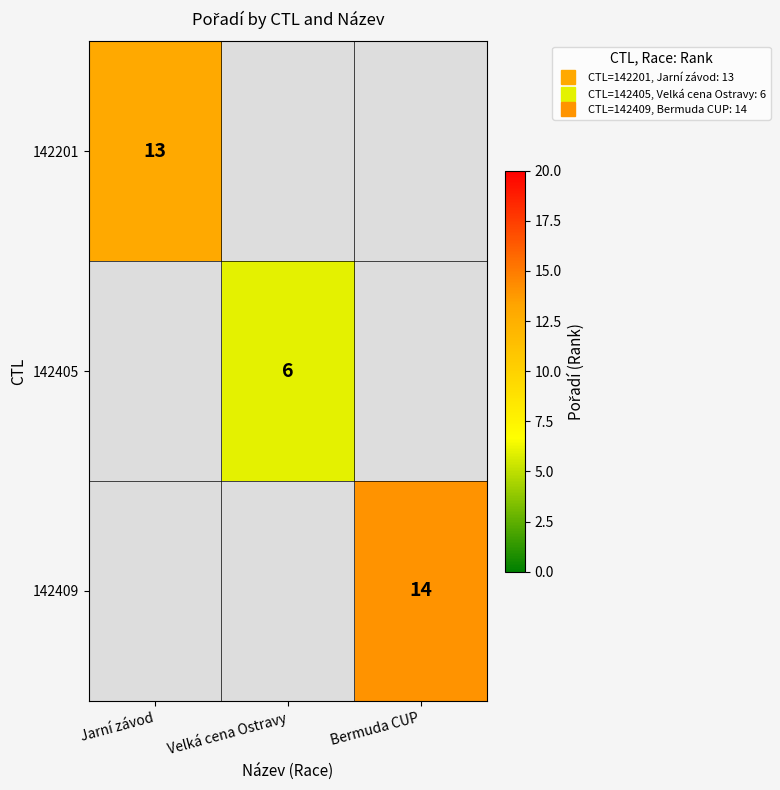

How many distinct data groups are displayed?

3